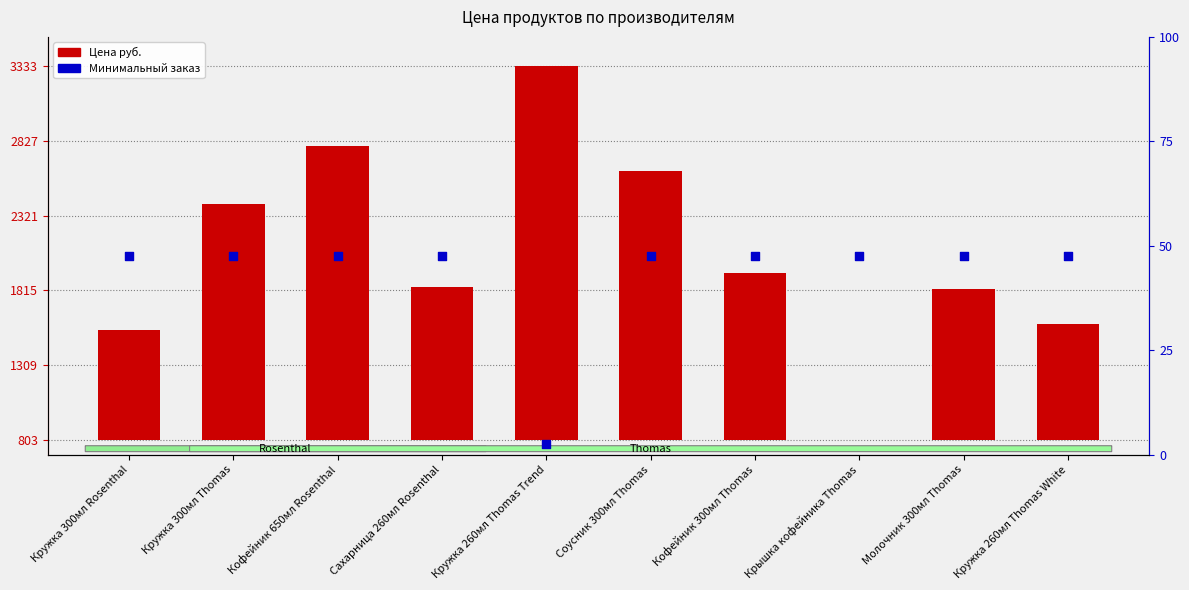

What are all the series names shown in the legend?

Цена руб., Минимальный заказ